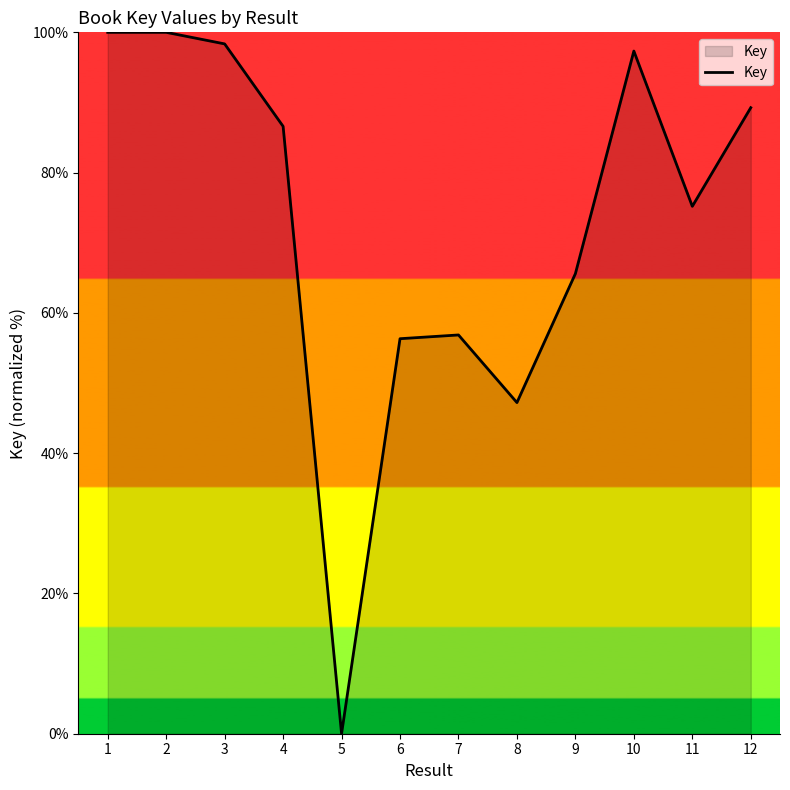

Reading right to left, what are all the values shown in this chart?

12=89.3	11=75.2	10=97.3	9=65.6	8=47.2	7=56.9	6=56.3	5=0.0	4=86.6	3=98.4	2=100.0	1=100.0